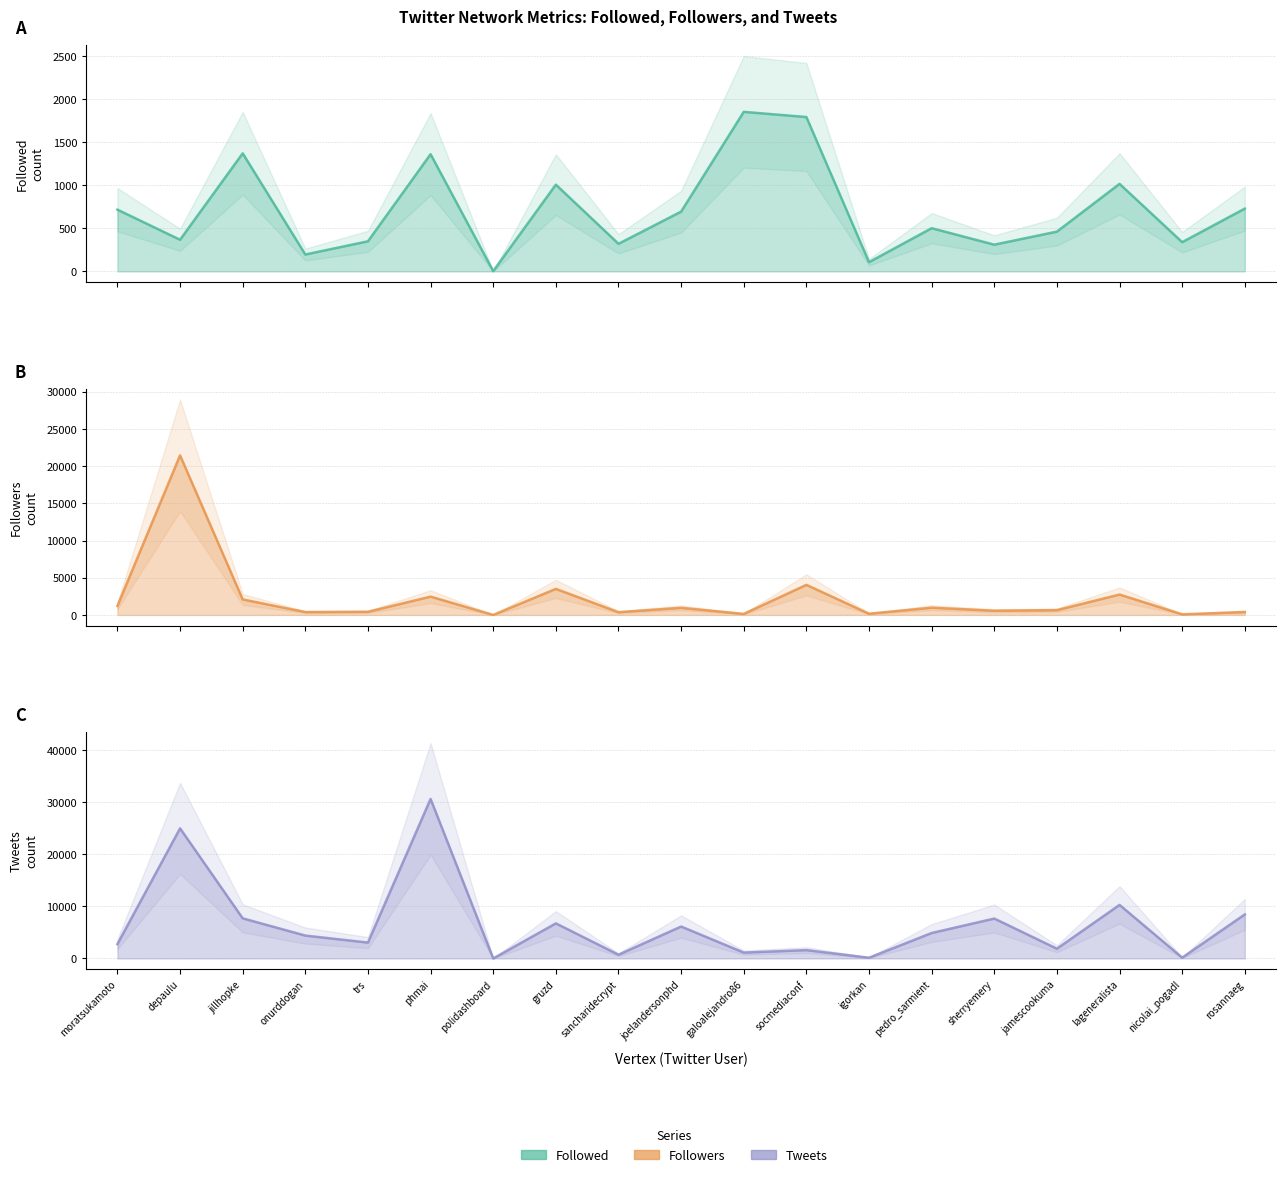

How many lines are shown in the chart?

3